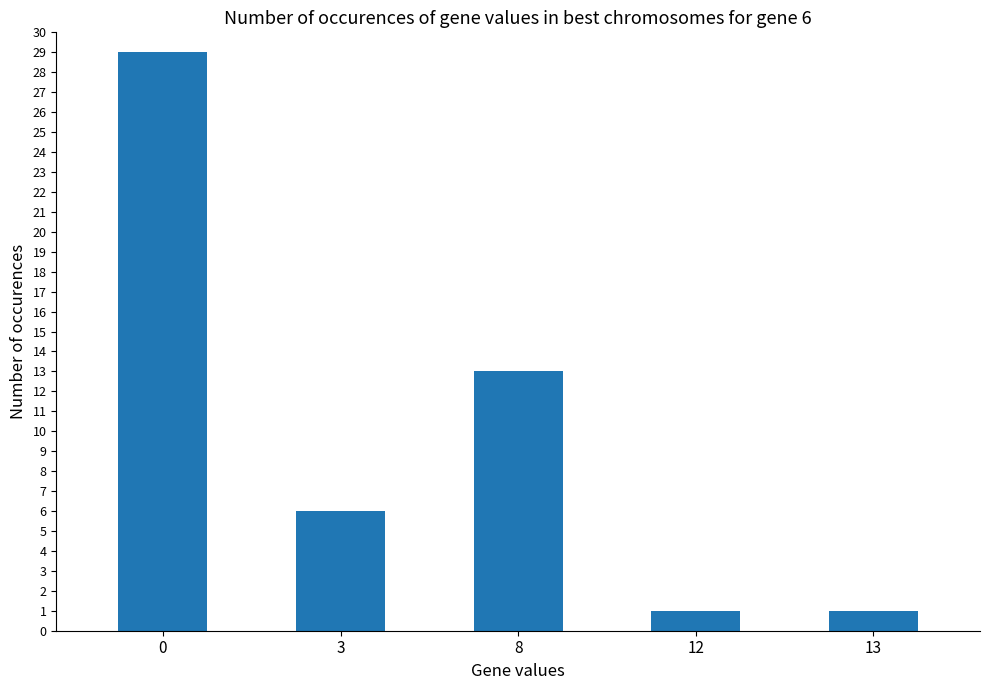

Read the value at 3.

6